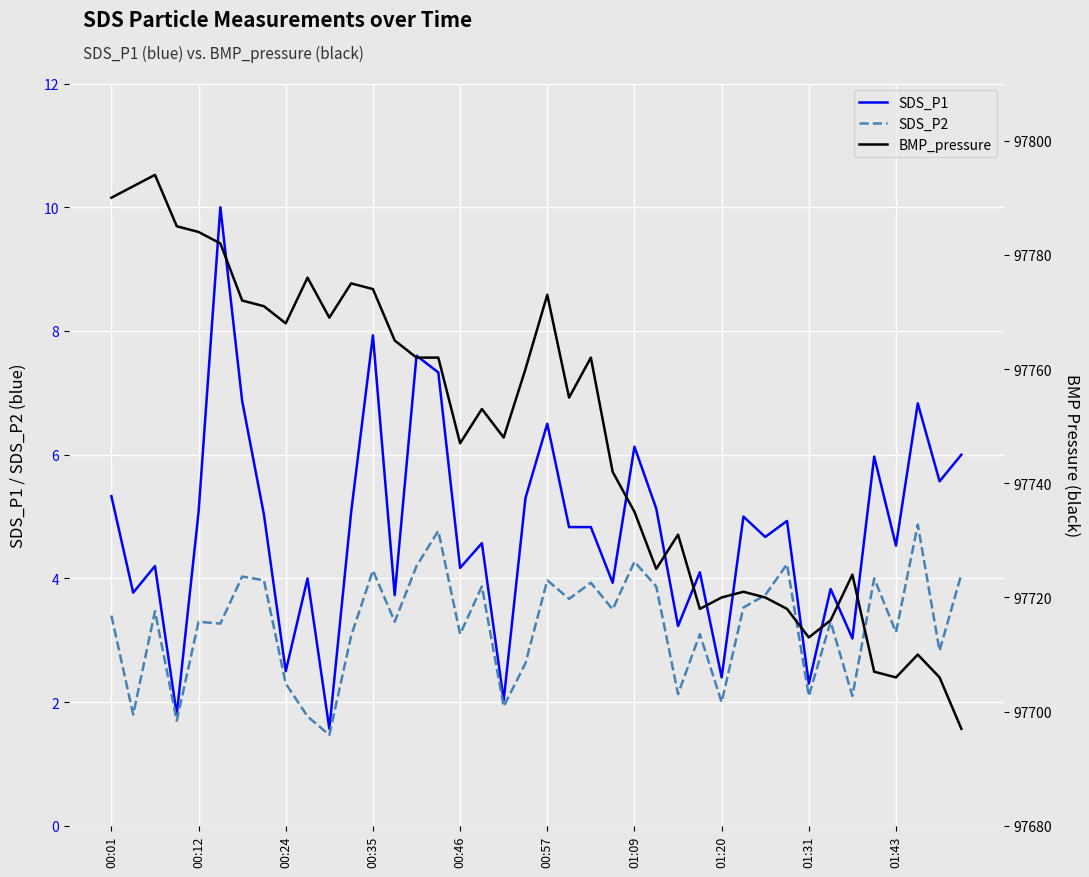

Is the value of SDS_P2 at 01:09 greater than the value of SDS_P1 at 00:35?

No